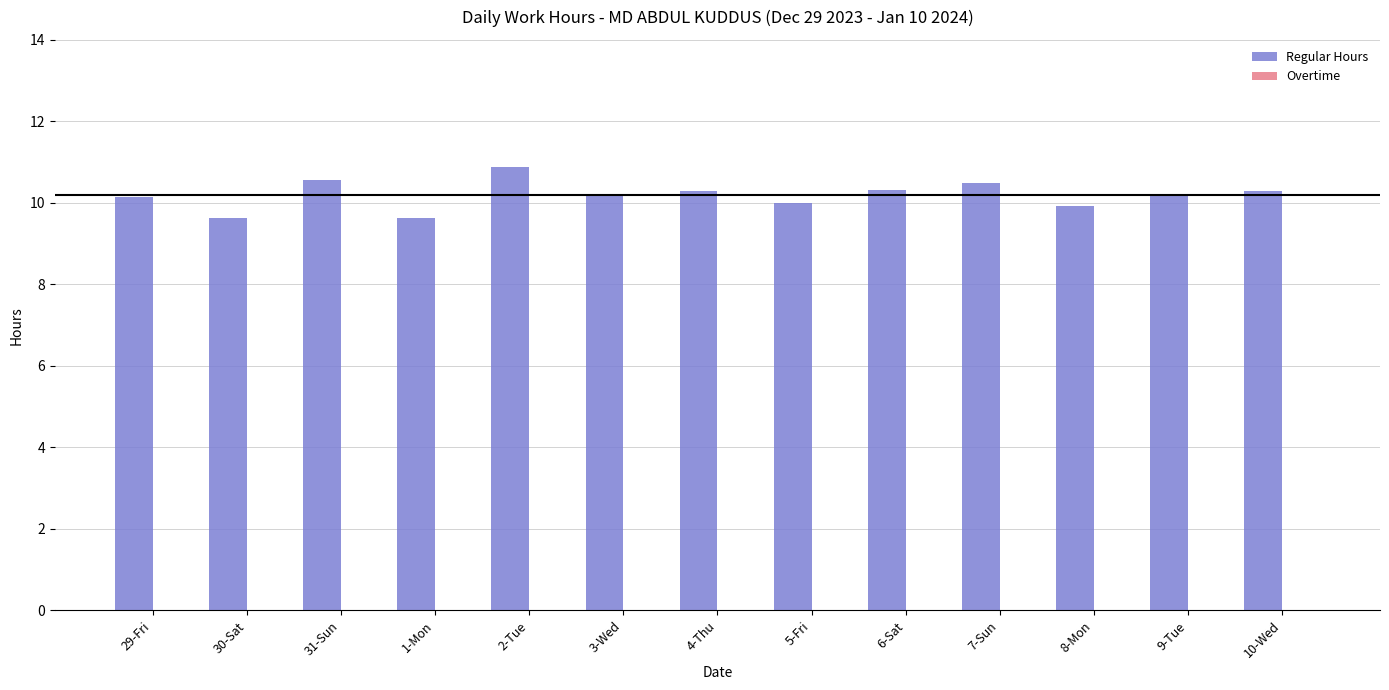

What position from the right is 2-Tue?

9